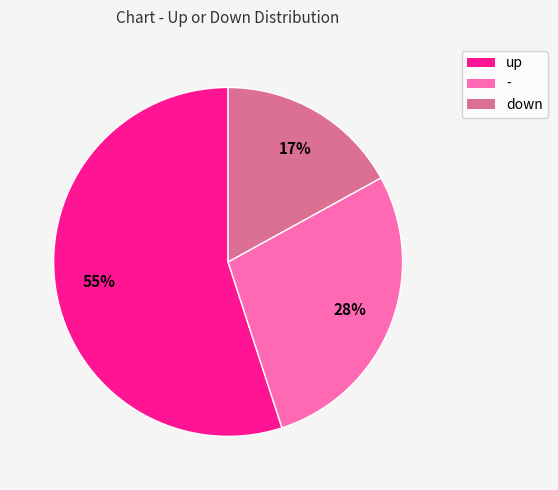

What is the ratio of the value at up to the value at -?

2.0